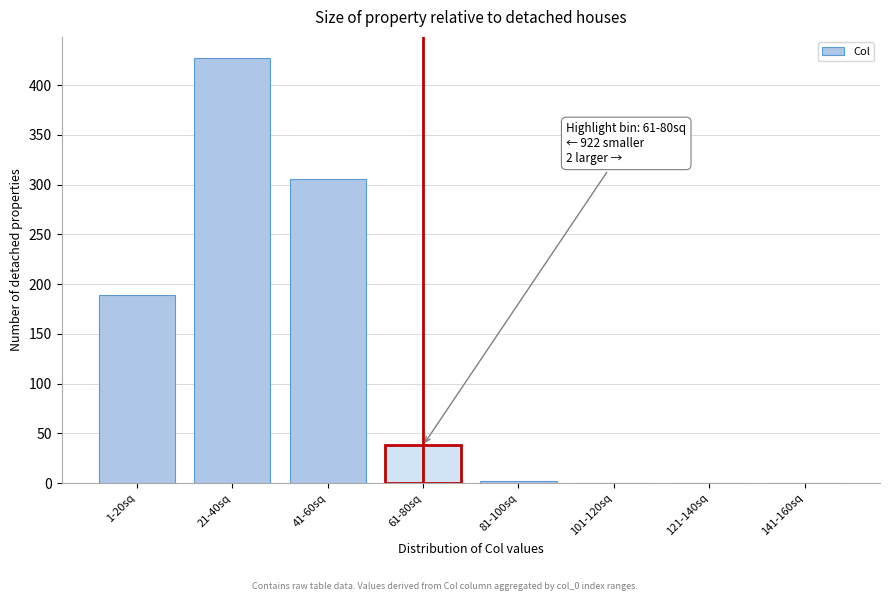

Reading left to right, transcribe all the data shown in this chart.

1-20sq=189	21-40sq=427	41-60sq=306	61-80sq=38	81-100sq=2	101-120sq=0	121-140sq=0	141-160sq=0